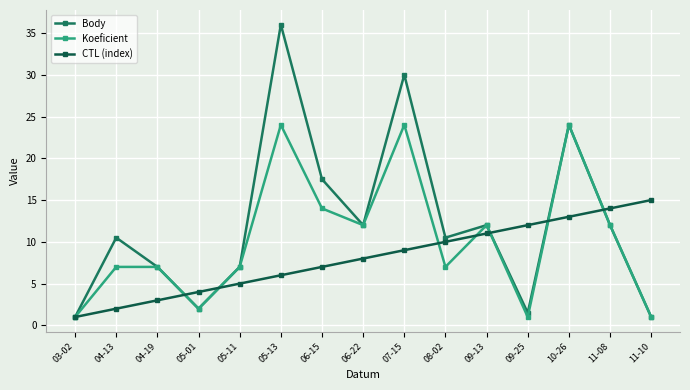

What is the sum of the CTL (index) values at 09-25 and 05-13?

18.0